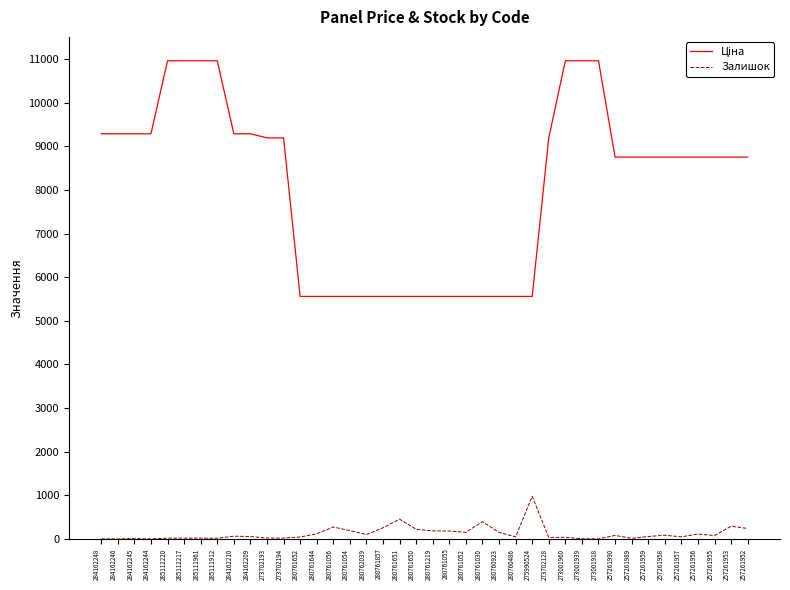

The value of Залишок at 280761056 is 273.0. True or false?

True